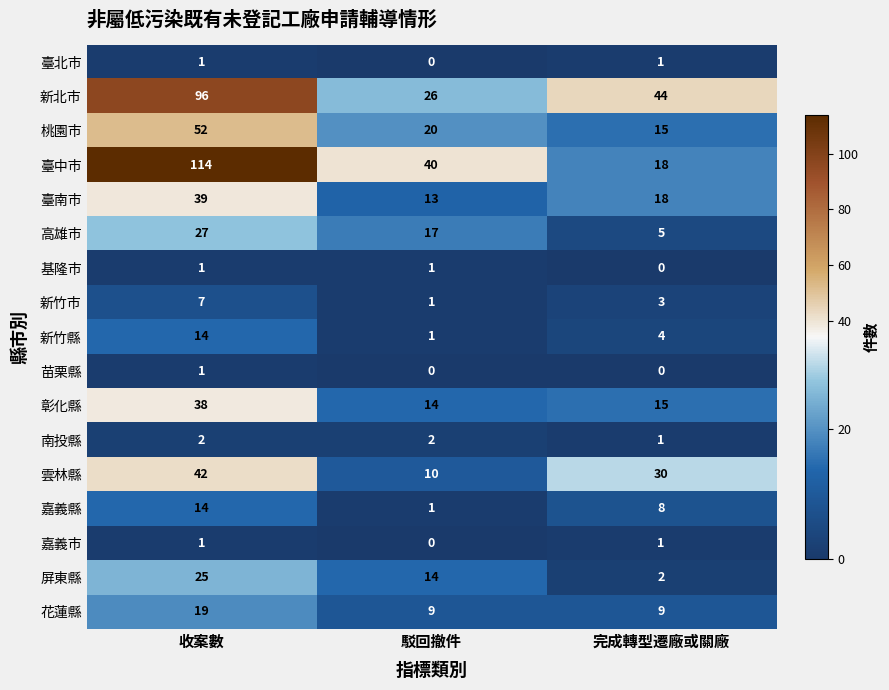

True or false: 臺北市 has a value of -1 at 駁回撤件.

False